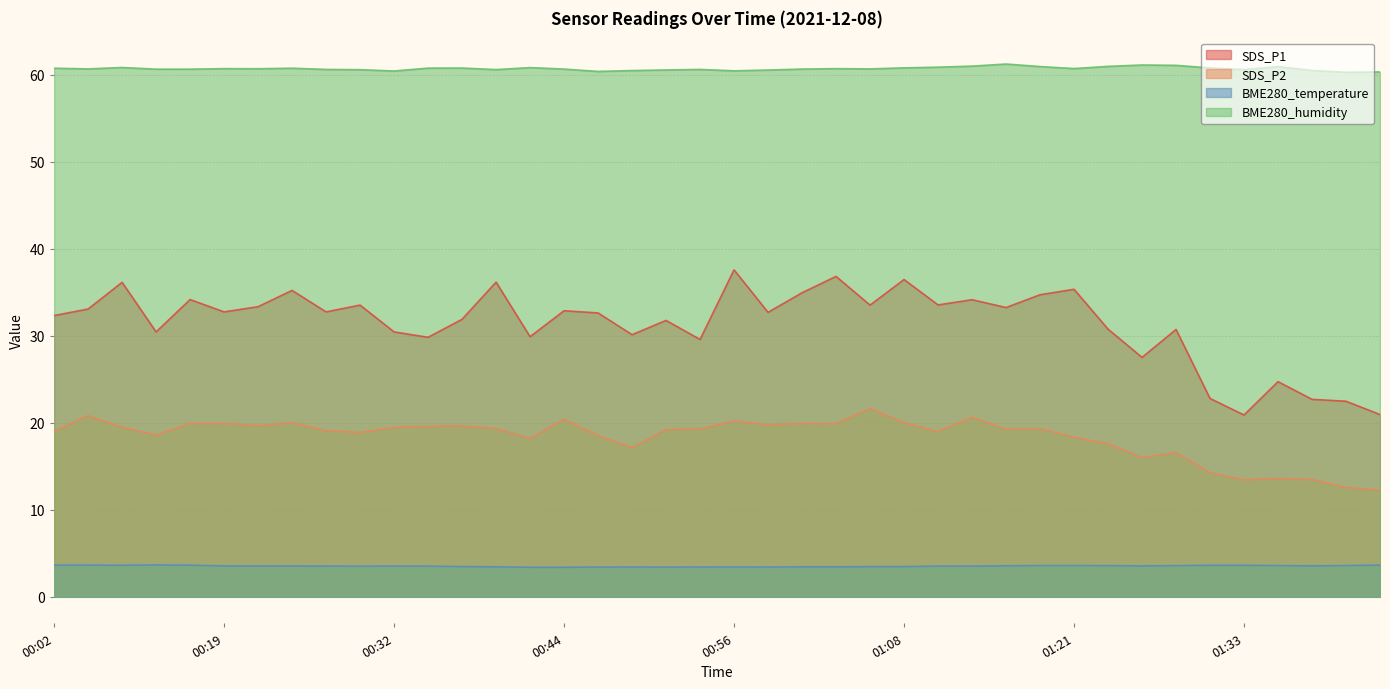

What position from the left is 01:18?

30